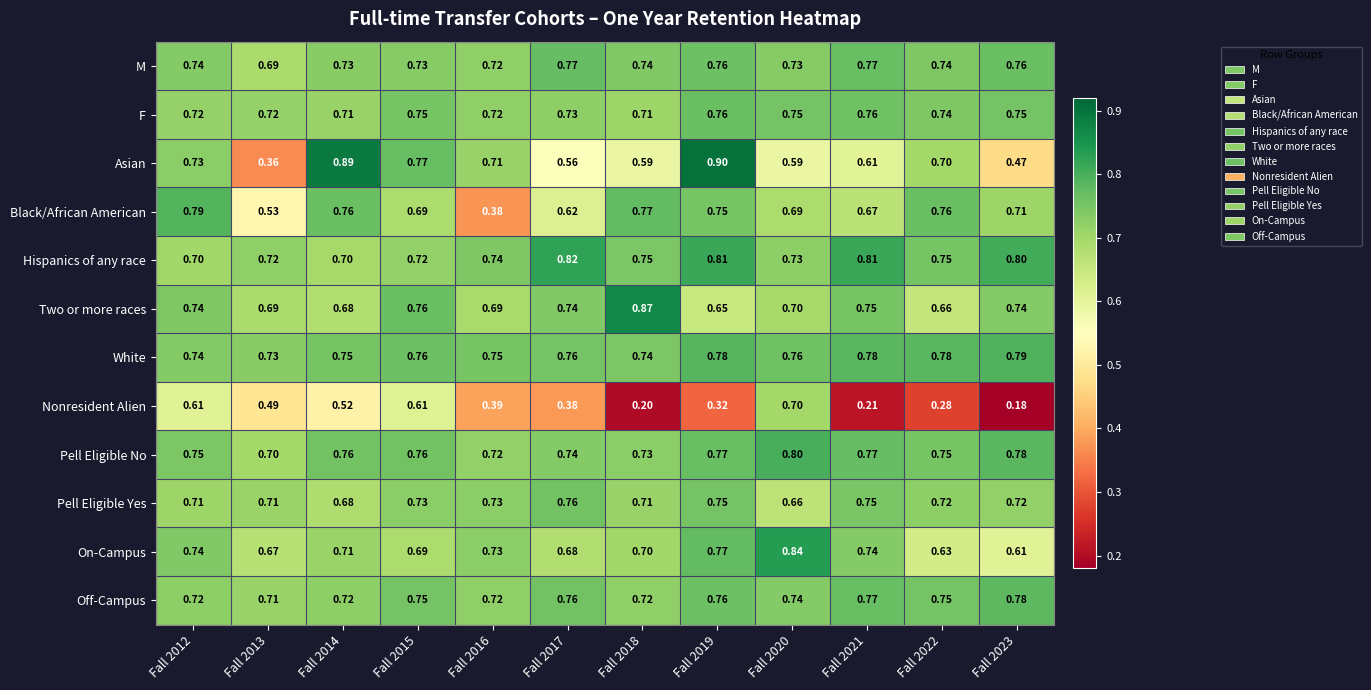

Is the value of Nonresident Alien at Fall 2015 greater than the value of Pell Eligible No at Fall 2016?

No